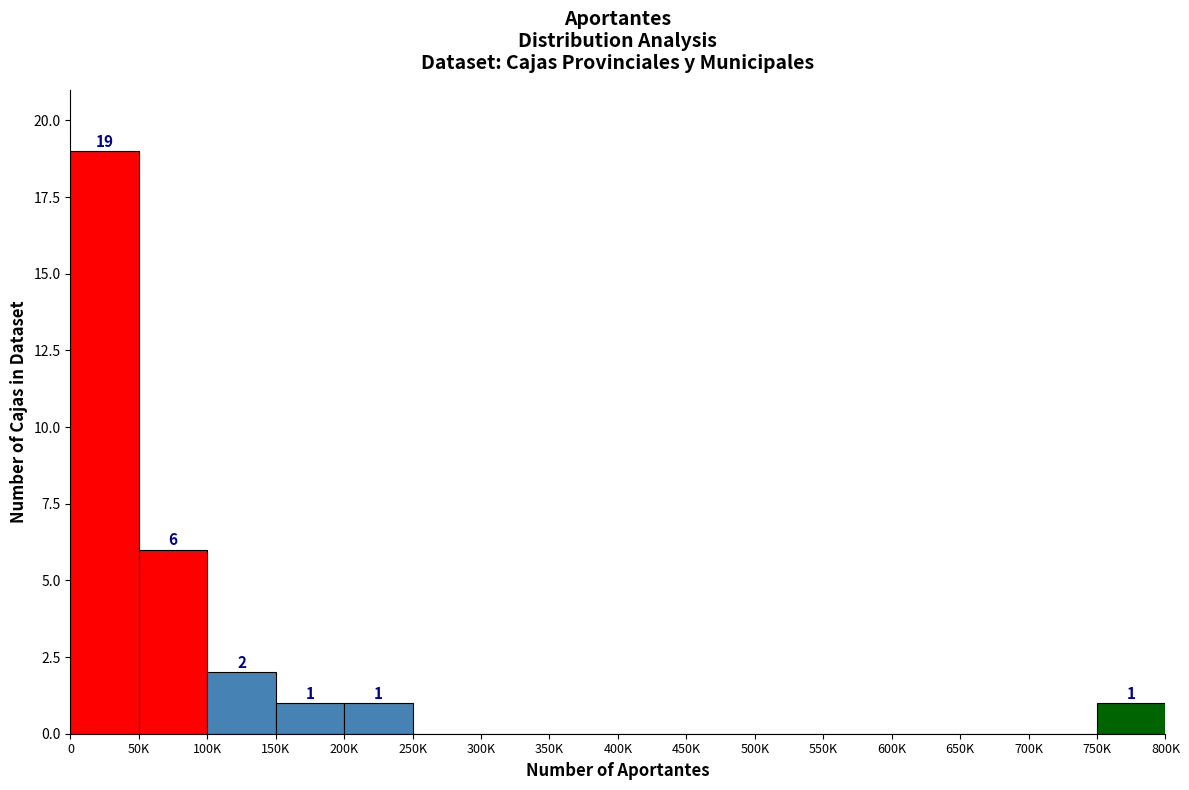

Reading left to right, what are all the values shown in this chart?

0=19	50K=6	100K=2	150K=1	200K=1	250K=0	300K=0	350K=0	400K=0	450K=0	500K=0	550K=0	600K=0	650K=0	700K=0	750K=1